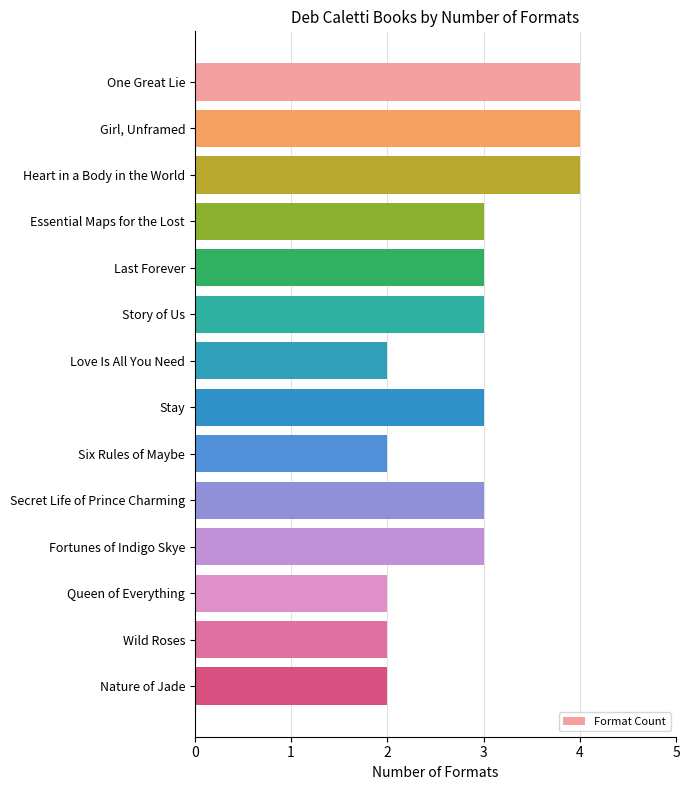

How many data points does each series have?

14